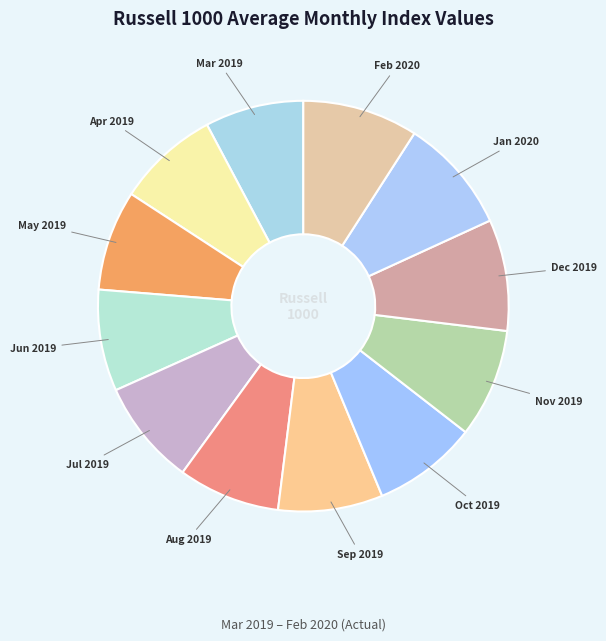

Is Jul 2019 the majority of the pie?

No